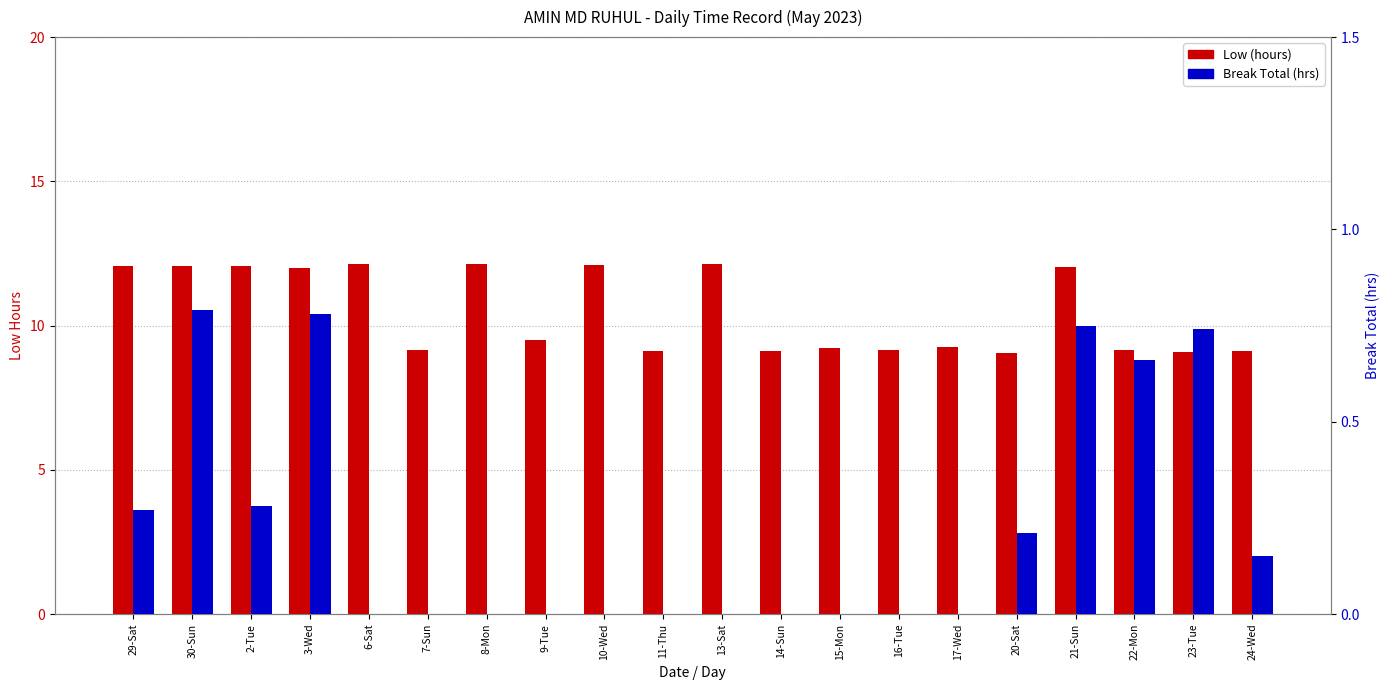

Reading left to right, extract all data points from this chart.

Low (hours): 29-Sat=12.1	30-Sun=12.1	2-Tue=12.1	3-Wed=12.0	6-Sat=12.1	7-Sun=9.1	8-Mon=12.2	9-Tue=9.5	10-Wed=12.1	11-Thu=9.1	13-Sat=12.1	14-Sun=9.1	15-Mon=9.2	16-Tue=9.2	17-Wed=9.3	20-Sat=9.0	21-Sun=12.0	22-Mon=9.1	23-Tue=9.1	24-Wed=9.1
Break Total (hrs): 29-Sat=0.3	30-Sun=0.8	2-Tue=0.3	3-Wed=0.8	6-Sat=0.0	7-Sun=0.0	8-Mon=0.0	9-Tue=0.0	10-Wed=0.0	11-Thu=0.0	13-Sat=0.0	14-Sun=0.0	15-Mon=0.0	16-Tue=0.0	17-Wed=0.0	20-Sat=0.2	21-Sun=0.8	22-Mon=0.7	23-Tue=0.7	24-Wed=0.1